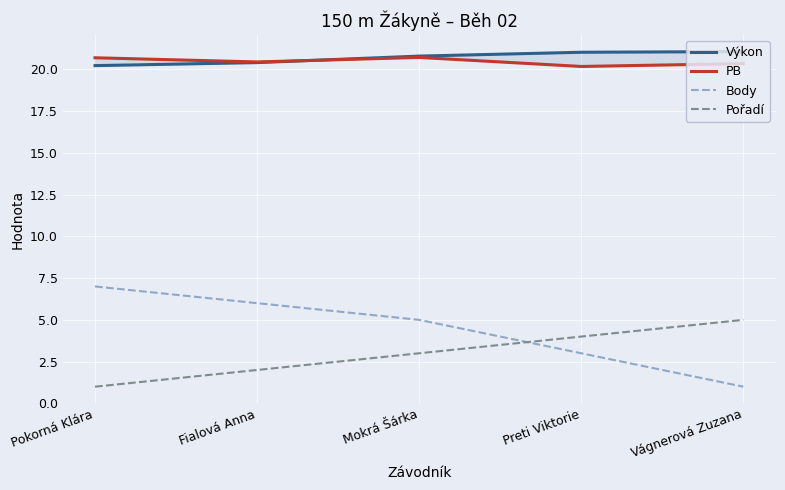

Reading left to right, what are all the values shown in this chart?

Výkon: Pokorná Klára=20.2	Fialová Anna=20.4	Mokrá Šárka=20.8	Preti Viktorie=21.0	Vágnerová Zuzana=21.1
PB: Pokorná Klára=20.7	Fialová Anna=20.4	Mokrá Šárka=20.7	Preti Viktorie=20.2	Vágnerová Zuzana=20.3
Body: Pokorná Klára=7.0	Fialová Anna=6.0	Mokrá Šárka=5.0	Preti Viktorie=3.0	Vágnerová Zuzana=1.0
Pořadí: Pokorná Klára=1.0	Fialová Anna=2.0	Mokrá Šárka=3.0	Preti Viktorie=4.0	Vágnerová Zuzana=5.0